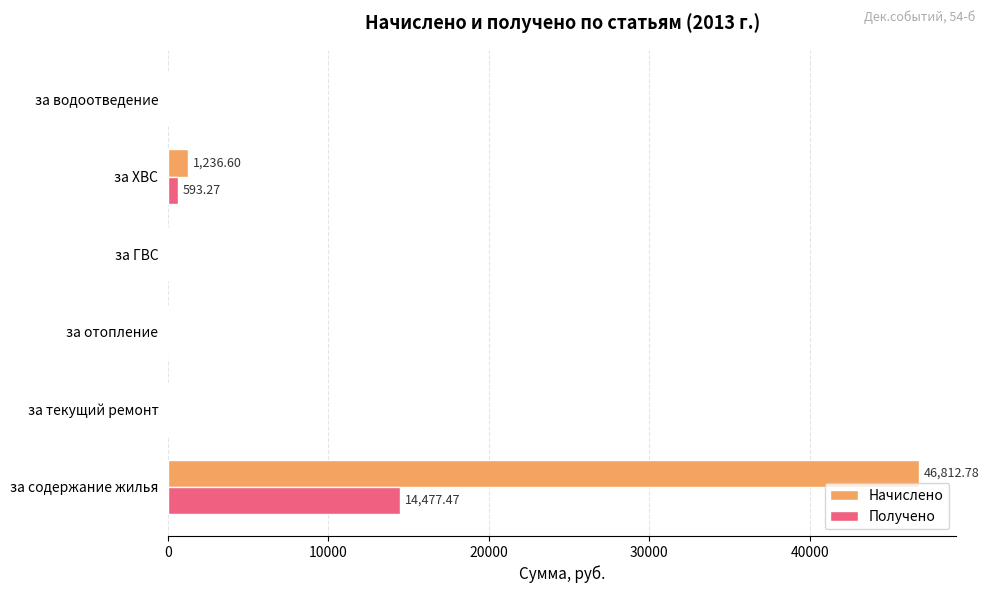

Which series has the largest range (max minus min)?

Начислено